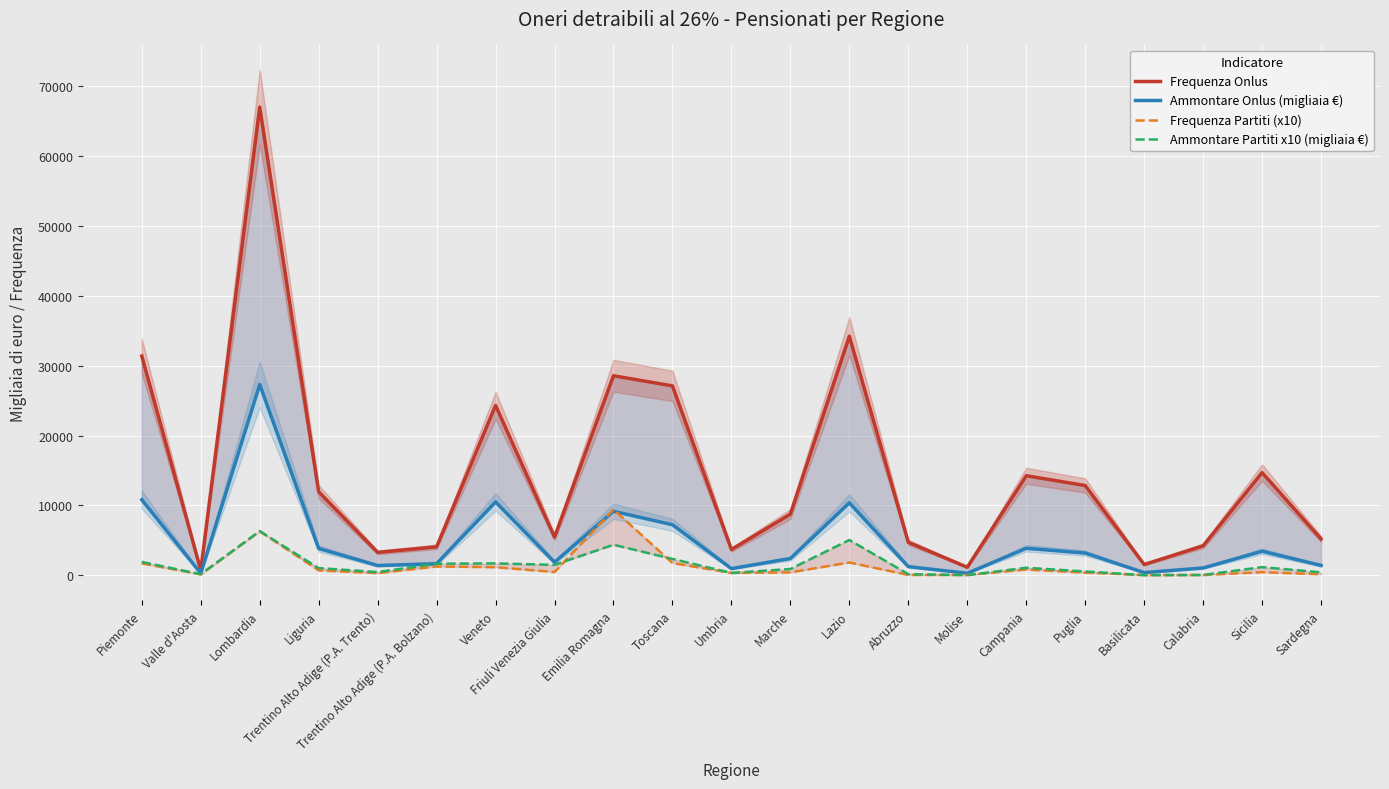

The Ammontare Partiti x10 (migliaia €) series shows 5050 at Lazio. True or false?

True